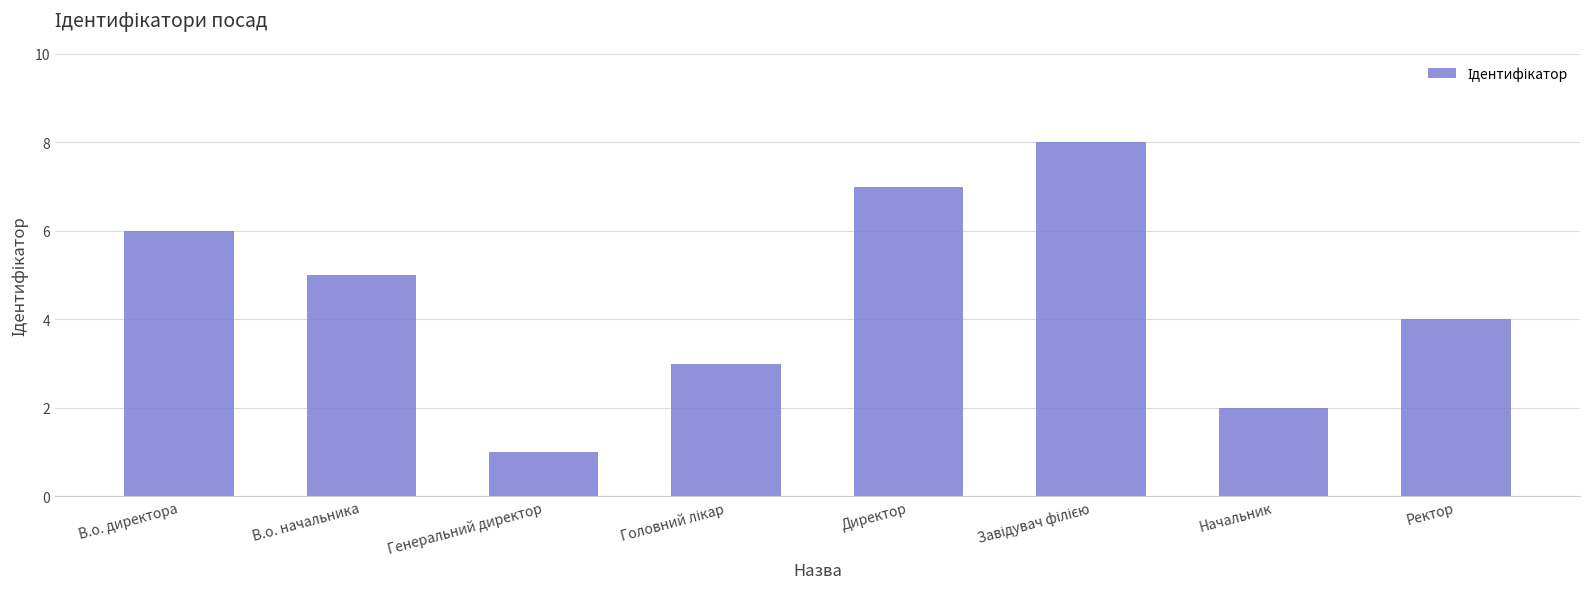

What is the difference between the maximum and minimum values?

7